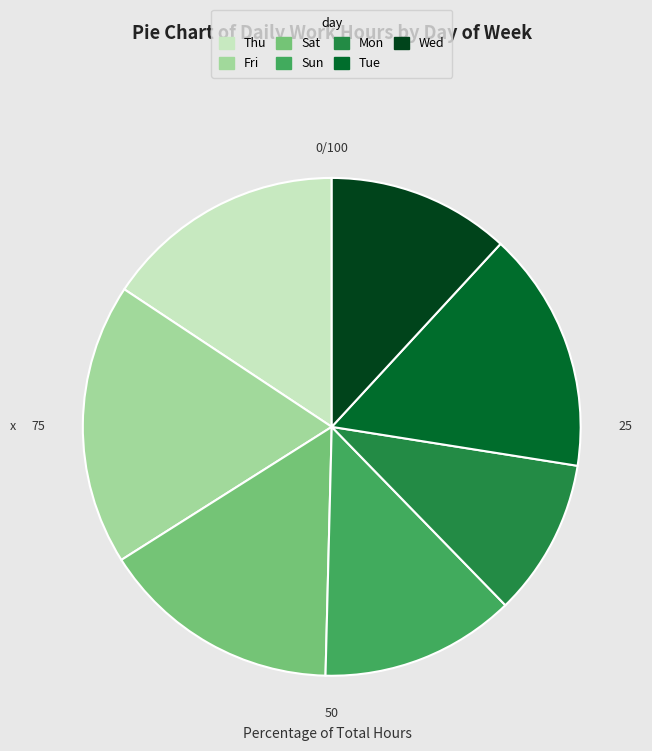

What is the smallest slice in the pie chart?

Mon